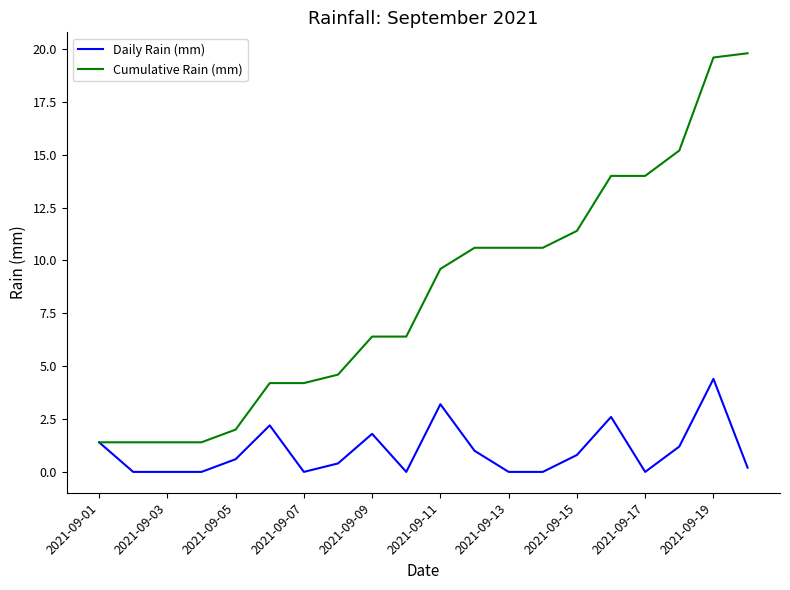

Which series has the widest spread of values?

Cumulative Rain (mm)